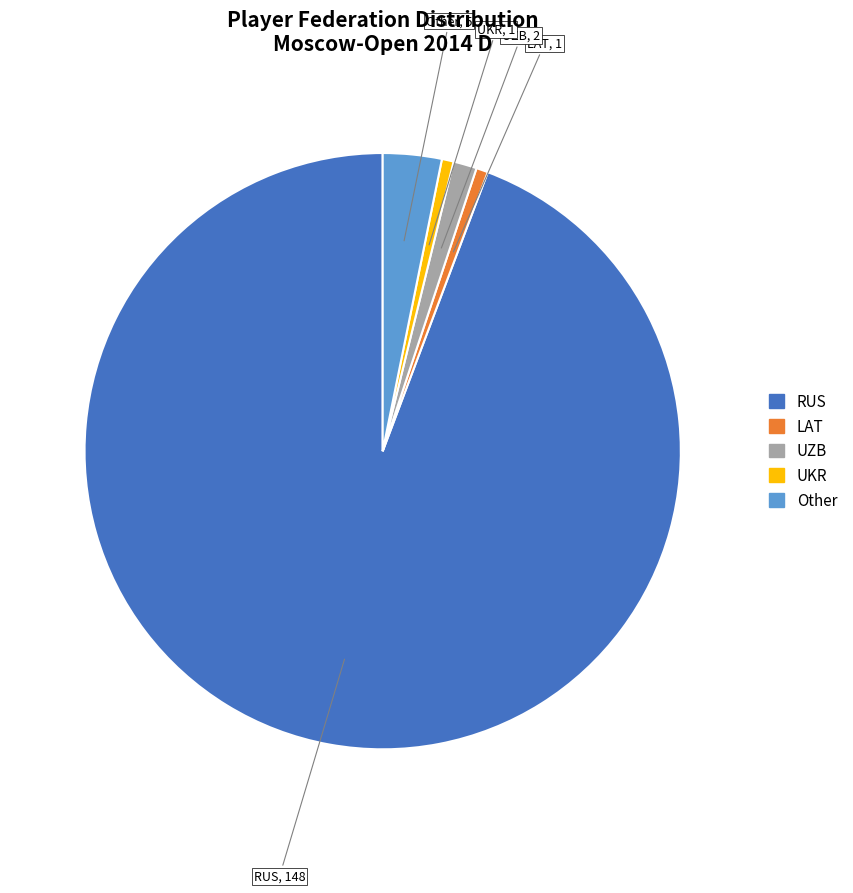

Is the sum of UKR and RUS greater than half?

Yes